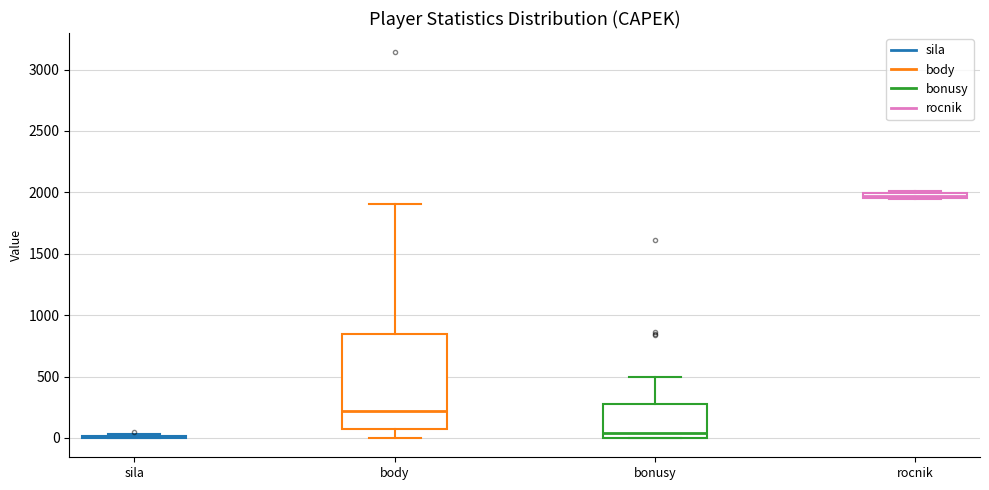

Where does the upper whisker of the box for body end on the y-axis? The values are not printed on the chart, so give them approximately, as read against the axis.

1900